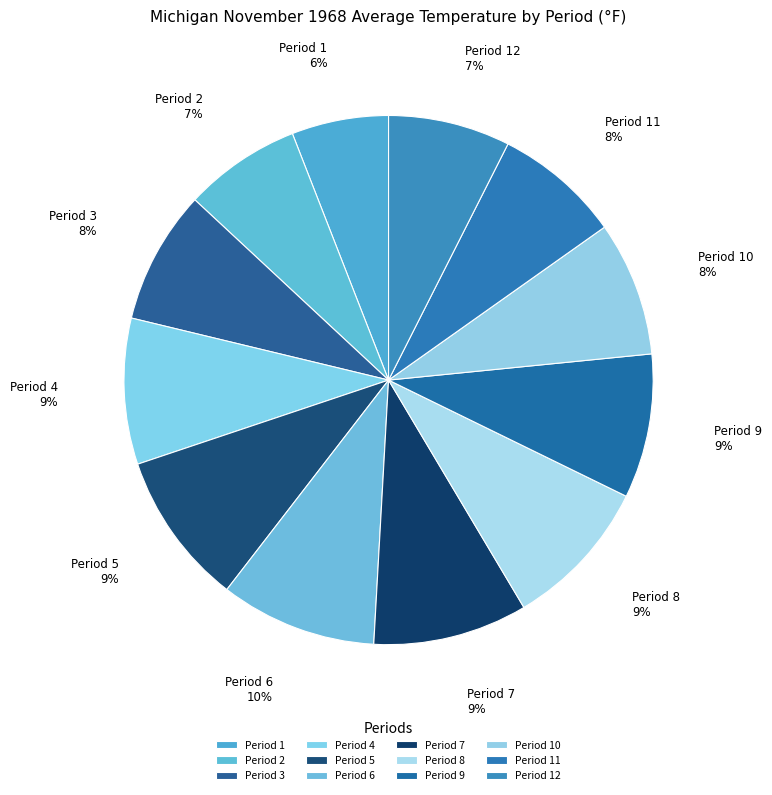

What is the ratio of the value at Period 10 to the value at Period 6?

0.9